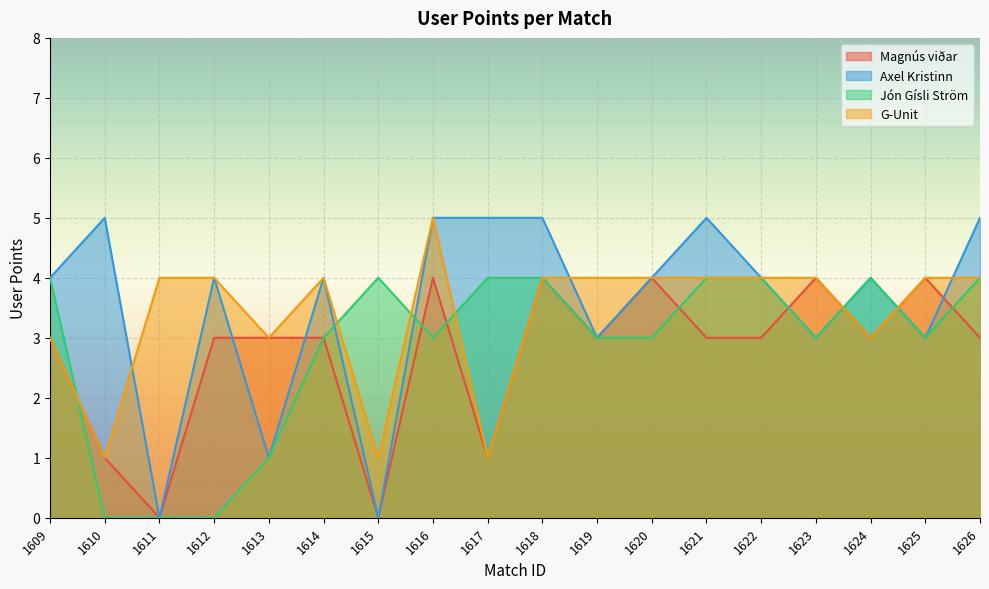

What is the maximum value shown in the chart?

5